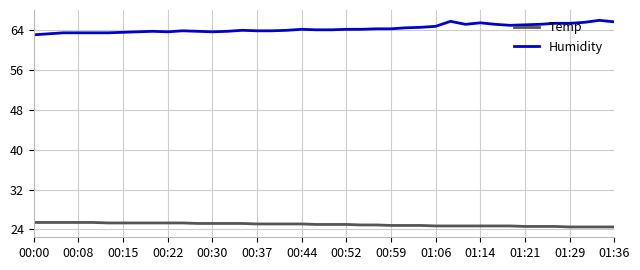

What is the greatest value displayed?

65.9